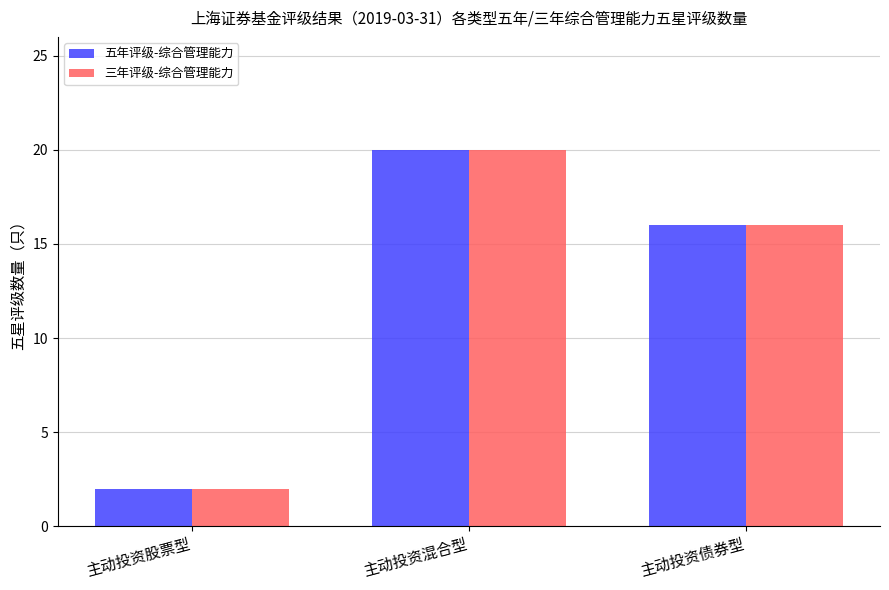

What is the average value of the 五年评级-综合管理能力 series?

13